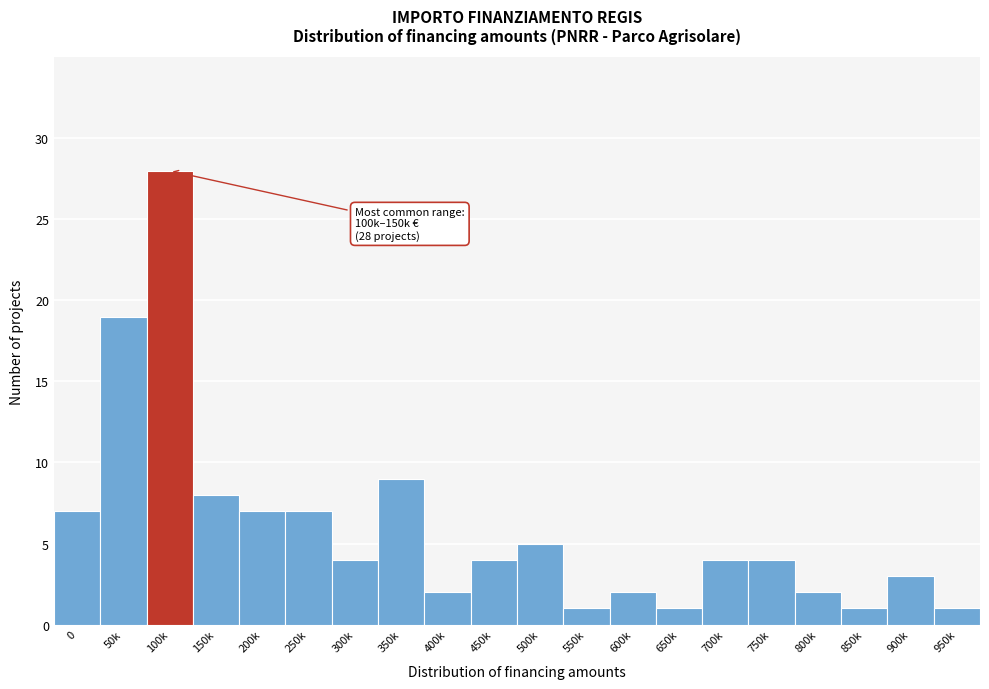

Reading left to right, extract all data points from this chart.

7	19	28	8	7	7	4	9	2	4	5	1	2	1	4	4	2	1	3	1